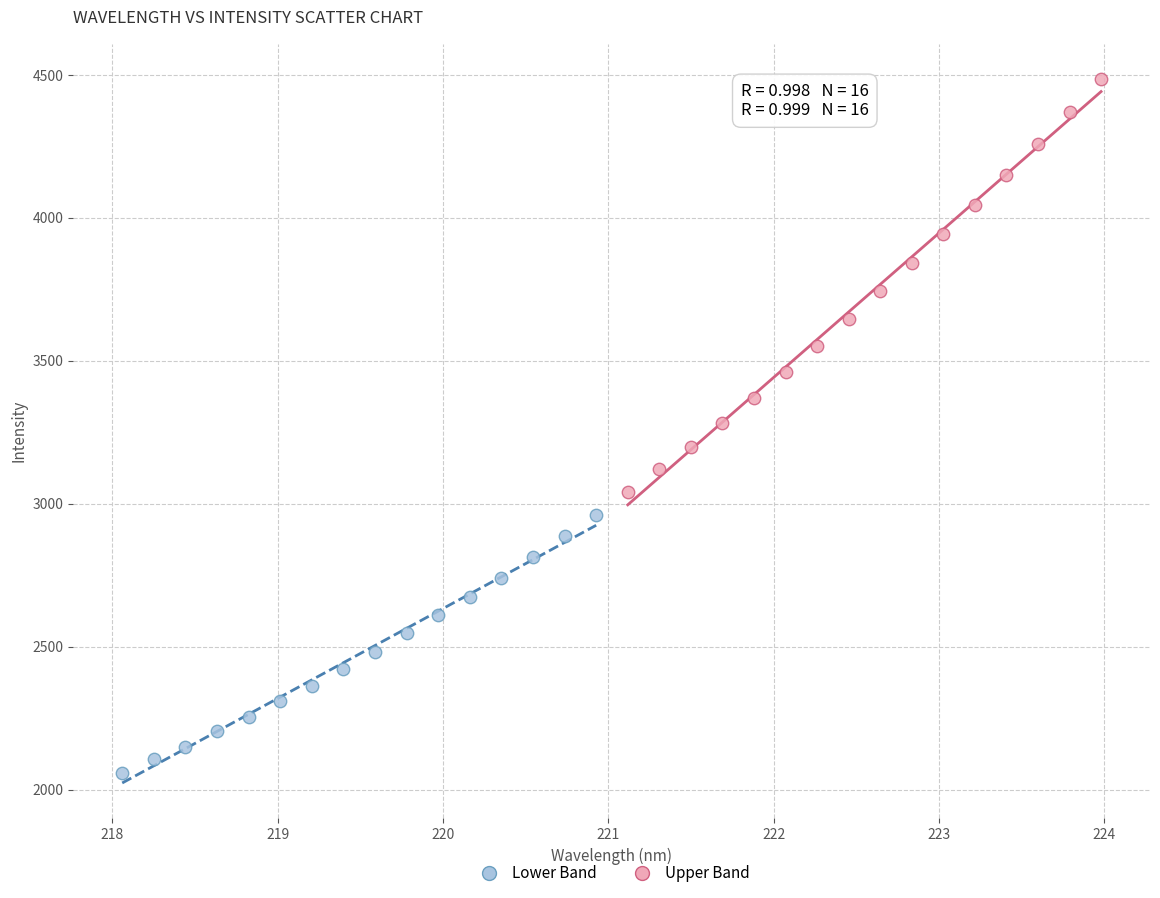

Which series contains the lowest Y value?

Lower Band